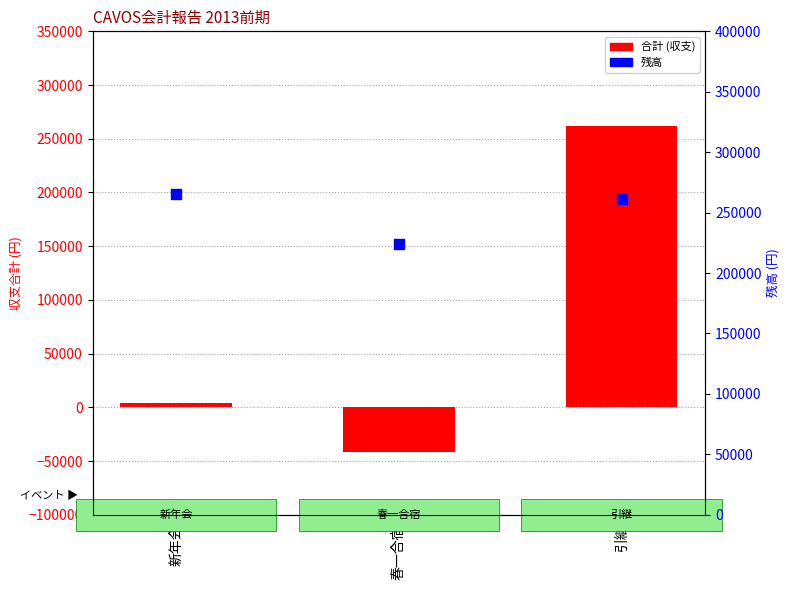

At how many categories does at least one series exceed 175913?

3